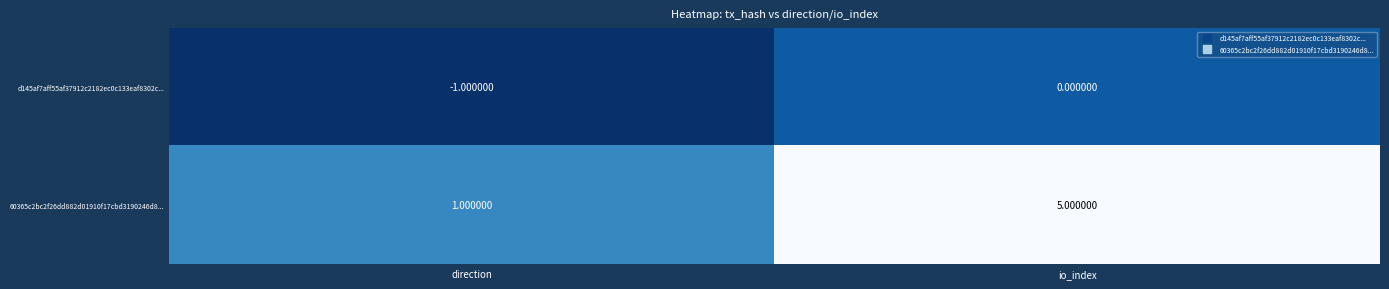

Rank the series by their maximum value, from highest to lowest.

60365c2bc2f26dd882d01910f17cbd3190246d8..., d145af7aff55af37912c2182ec0c133eaf8302c...